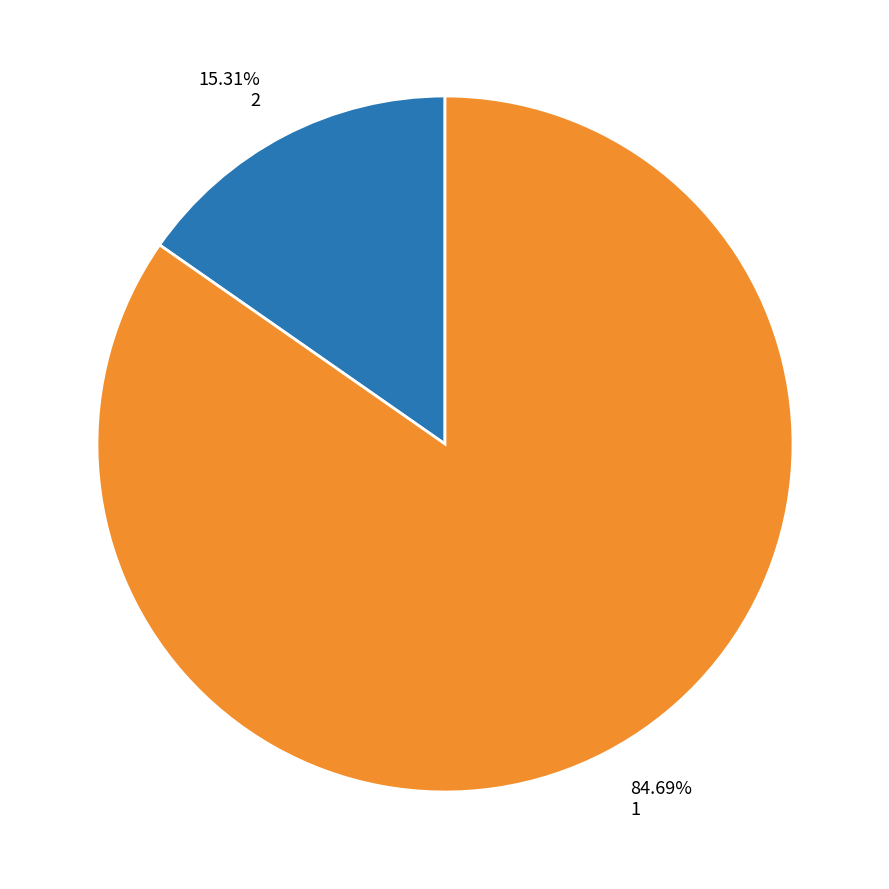

Is there any slice that represents more than half of the pie?

Yes